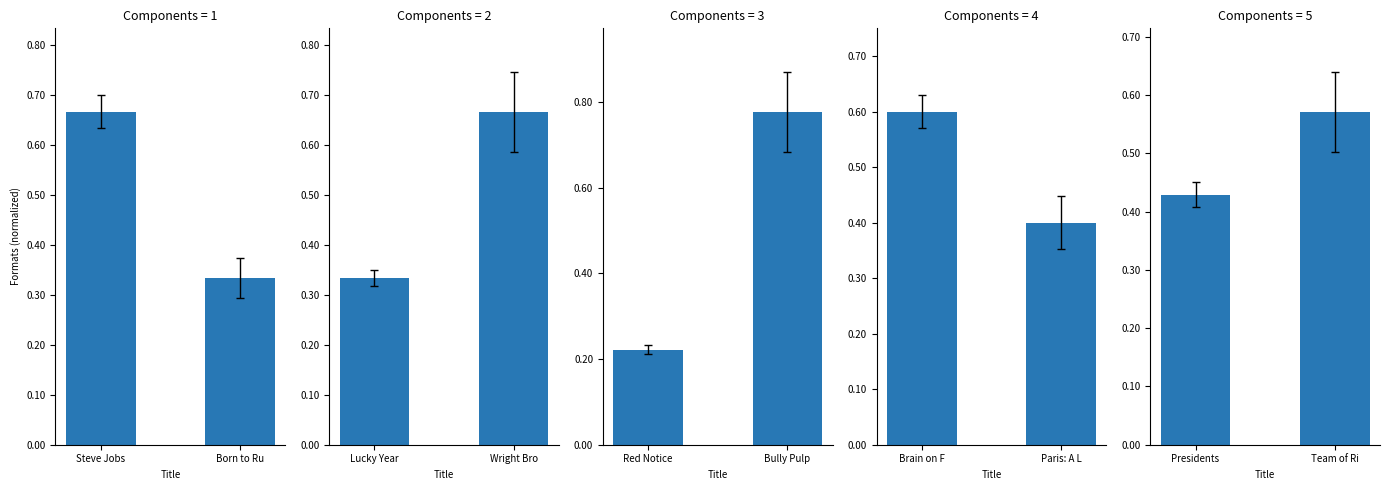

Are the bars horizontal?

No